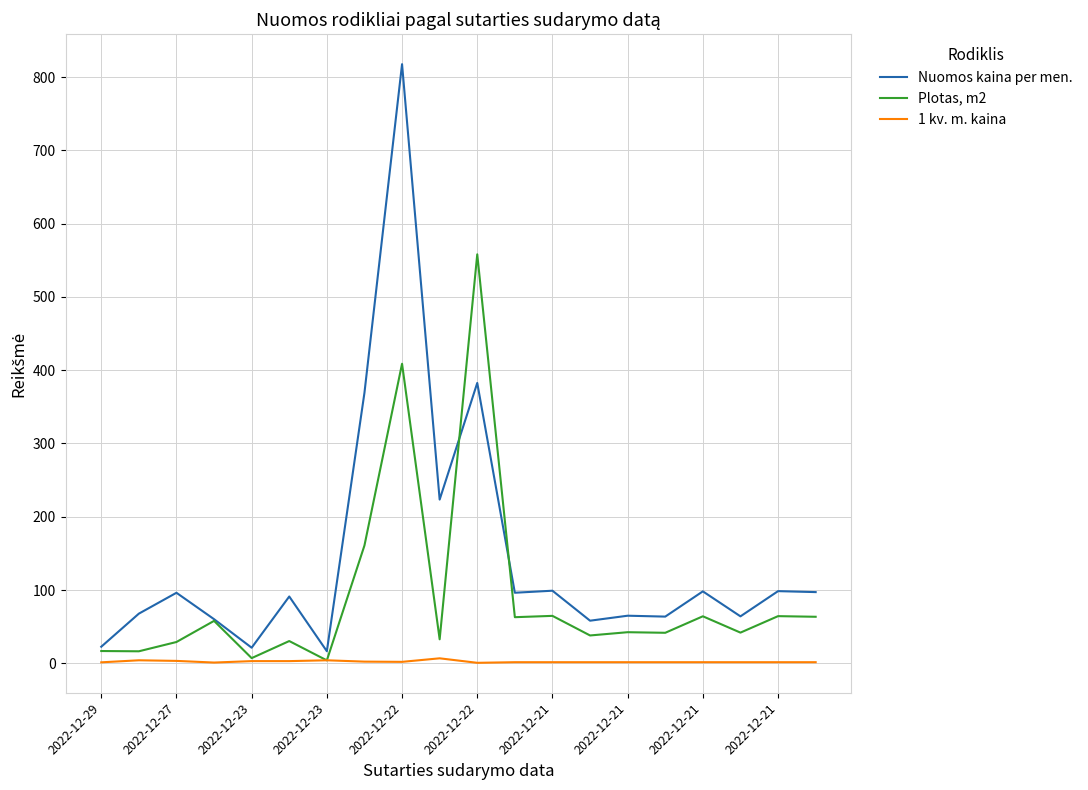

Which series has the widest spread of values?

Nuomos kaina per men.